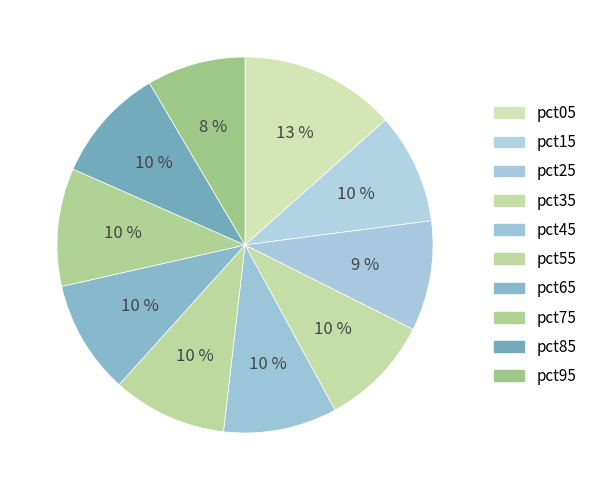

To the nearest percent, what percentage of the pie is pct25?

9%